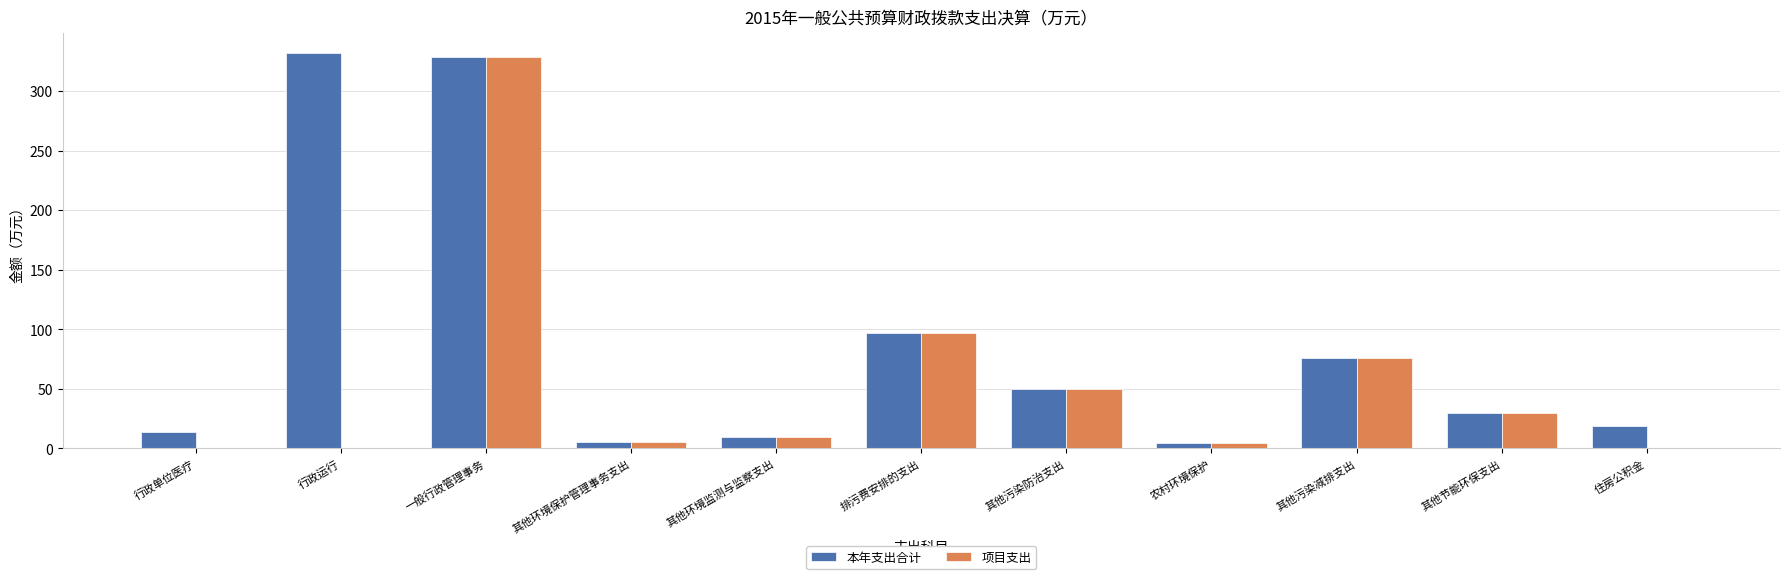

Which series has the largest total across all categories?

本年支出合计